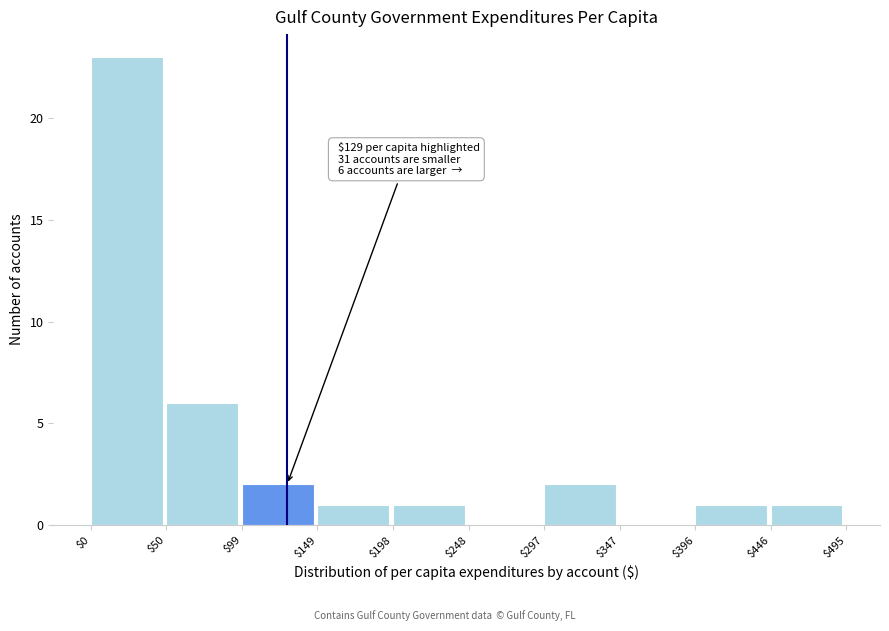

Over which range of the x-axis is the bar tallest?

$0 to $50